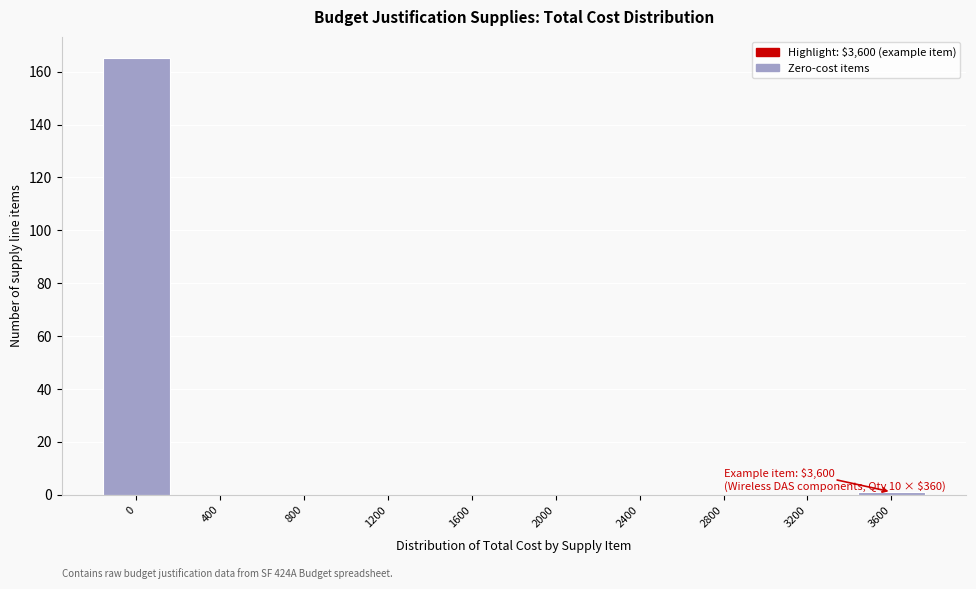

Reading left to right, what are all the values shown in this chart?

0=165	400=0	800=0	1200=0	1600=0	2000=0	2400=0	2800=0	3200=0	3600=1